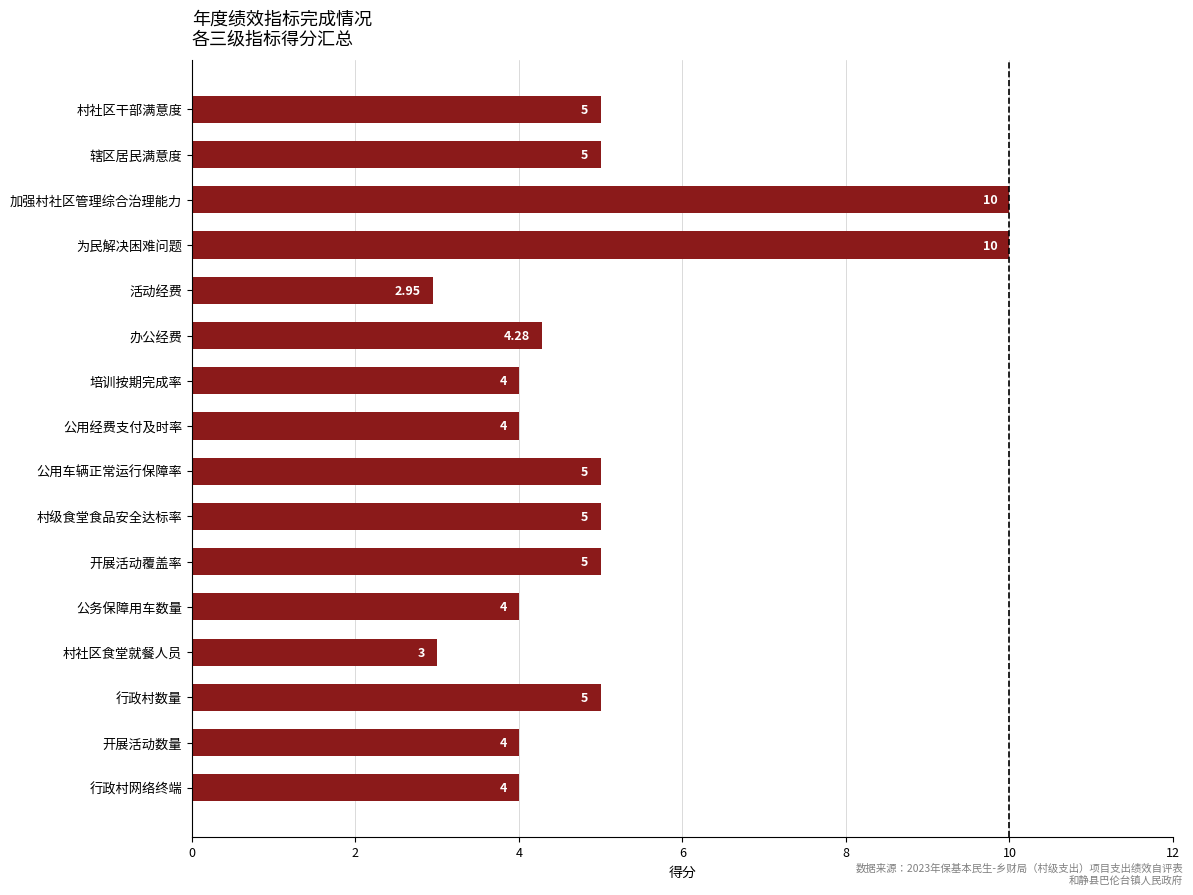

Approximately how many times larger is the value at 培训按期完成率 compared to 行政村数量?

0.8